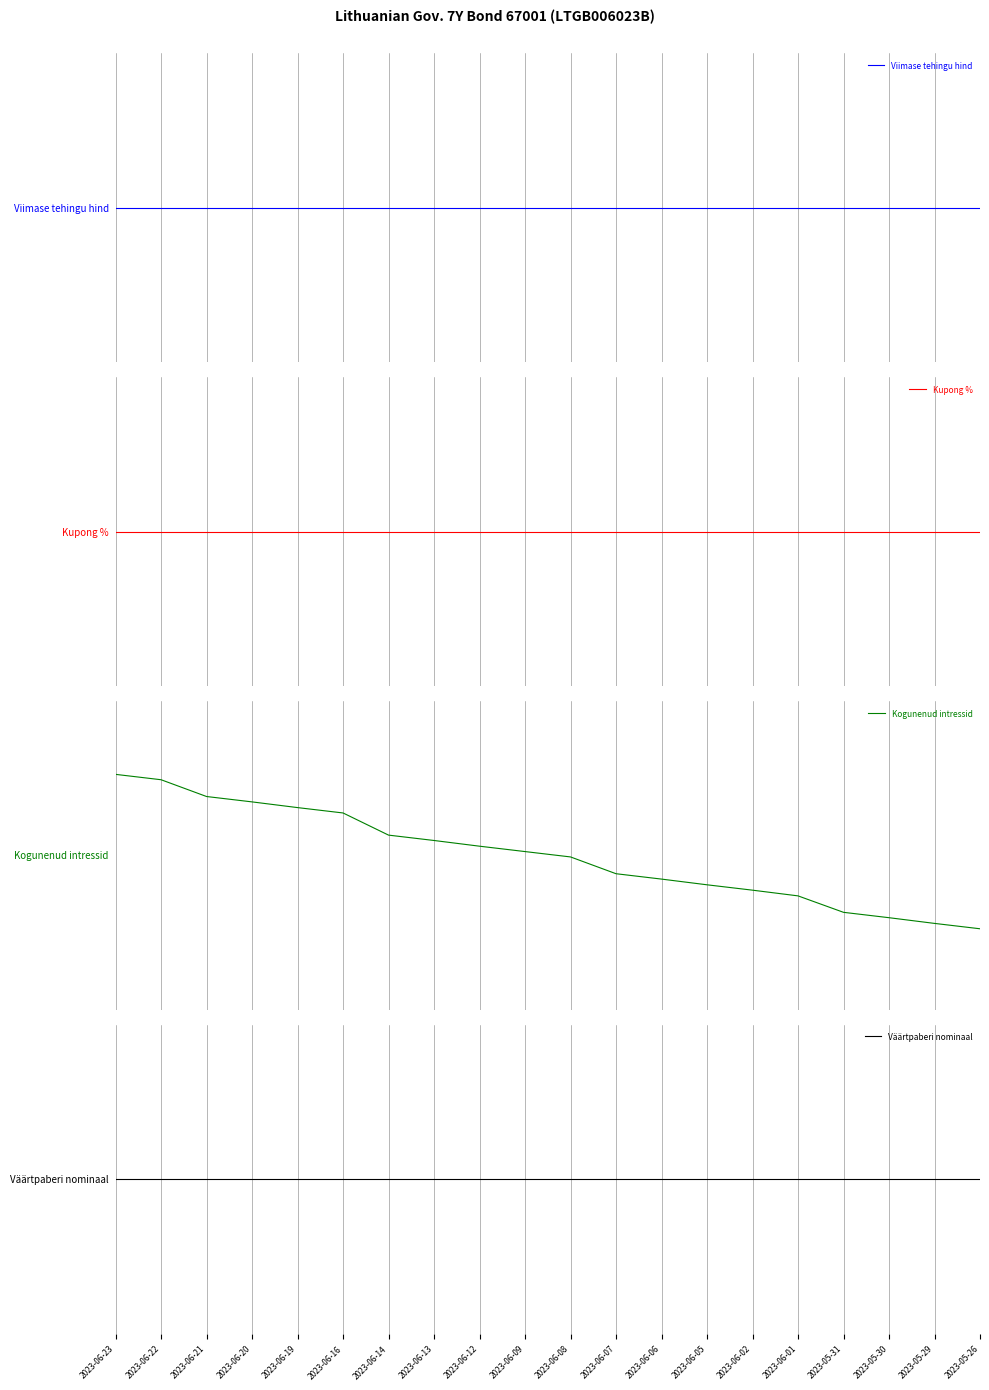

What position from the right is 2023-06-21?

18